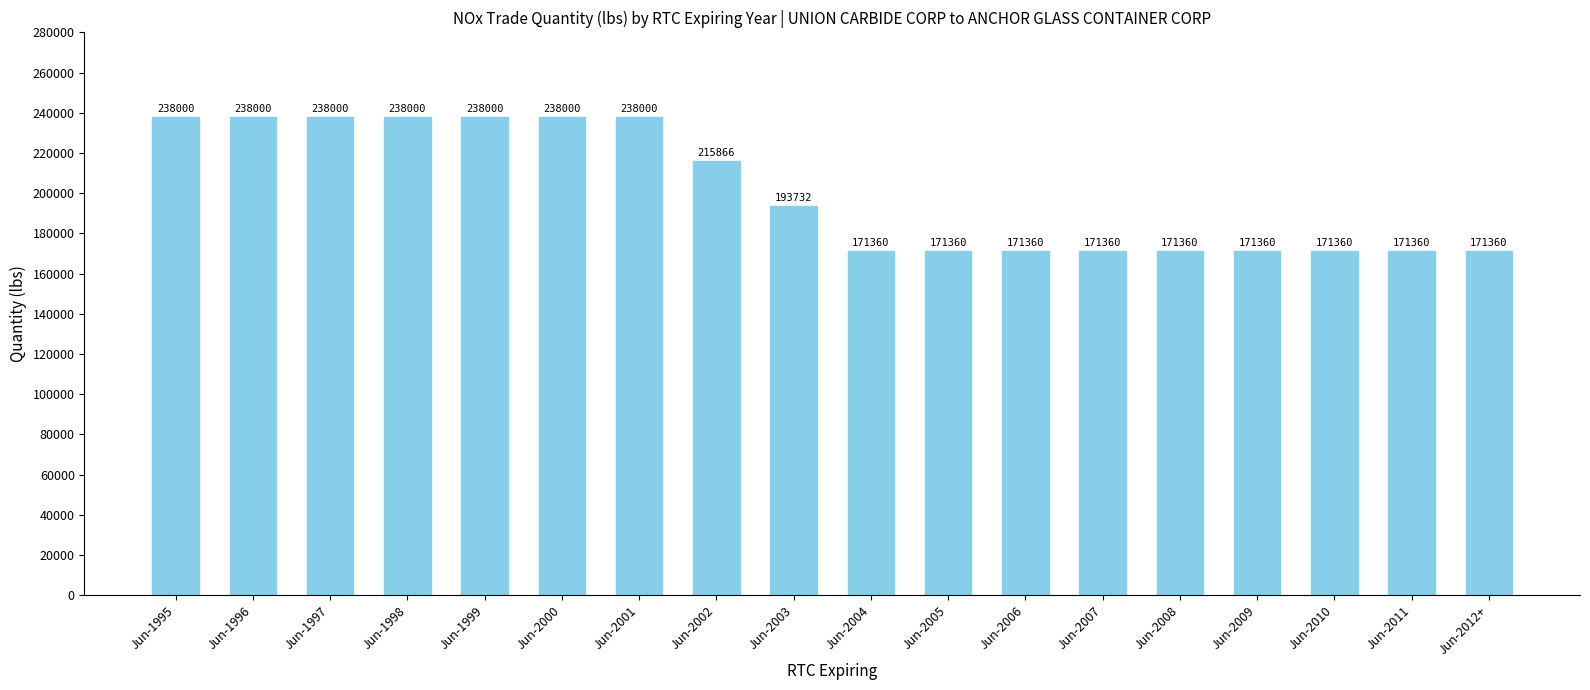

Count the values in the range 171360 to 238000.

18